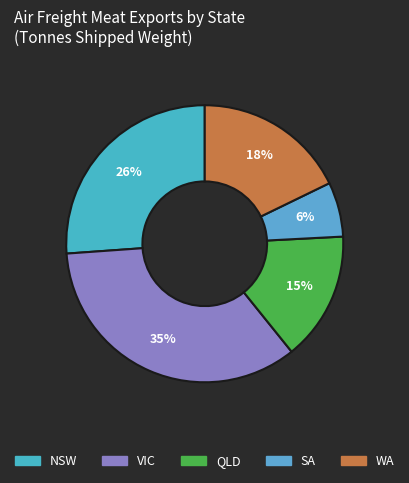

Is it true that WA is 9% of the pie?

False